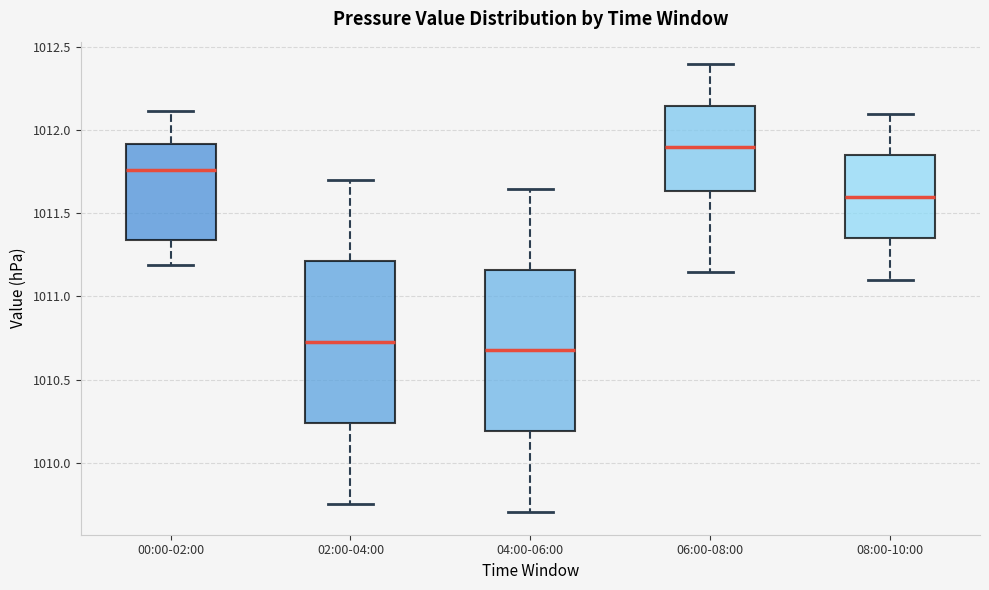

Reading left to right, transcribe this box plot: for each box, give where its median line is, the range the box spans, and where its two whiskers end, as read against the y-axis. The values are not printed on the chart, so give them approximately, as read against the axis.

00:00-02:00: median 1011.75, box 1011.35 to 1011.90, whiskers 1011.20 to 1012.10
02:00-04:00: median 1010.75, box 1010.25 to 1011.20, whiskers 1009.75 to 1011.70
04:00-06:00: median 1010.70, box 1010.20 to 1011.15, whiskers 1009.70 to 1011.65
06:00-08:00: median 1011.90, box 1011.65 to 1012.15, whiskers 1011.15 to 1012.40
08:00-10:00: median 1011.60, box 1011.35 to 1011.85, whiskers 1011.10 to 1012.10